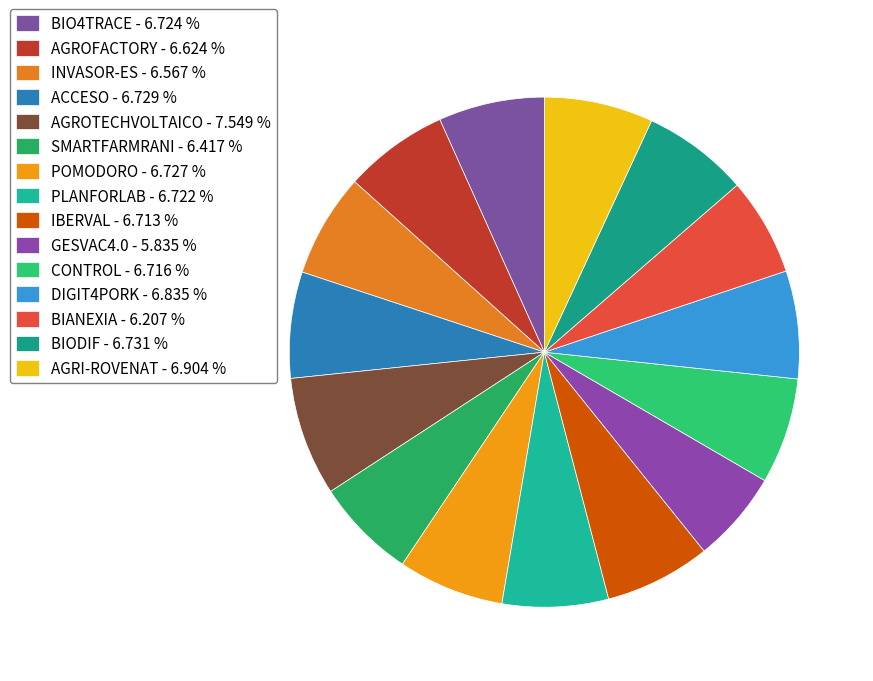

Approximately how many times larger is the value at BIANEXIA compared to BIODIF?

0.9